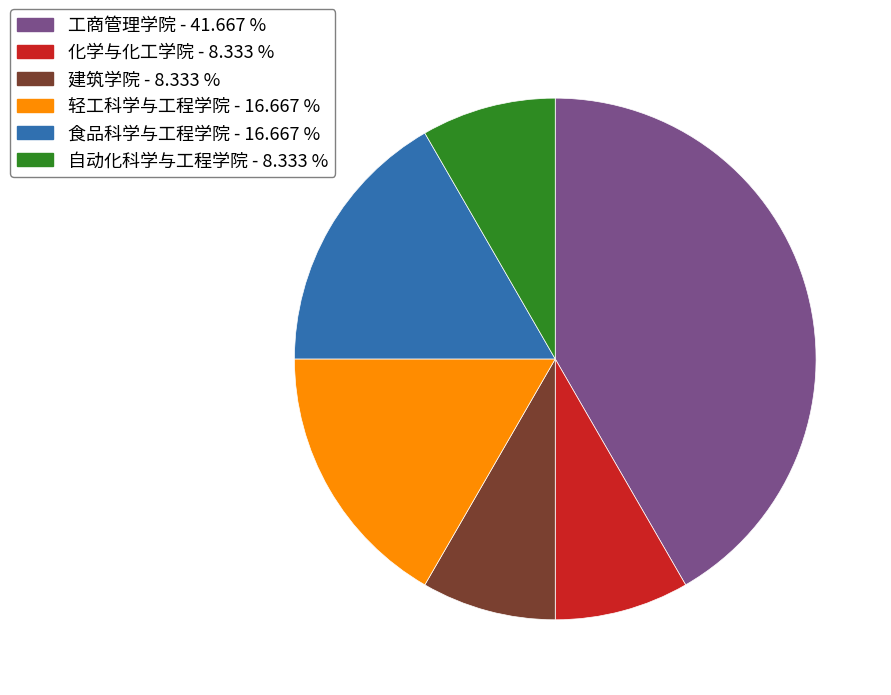

What is the largest slice in the pie chart?

工商管理学院